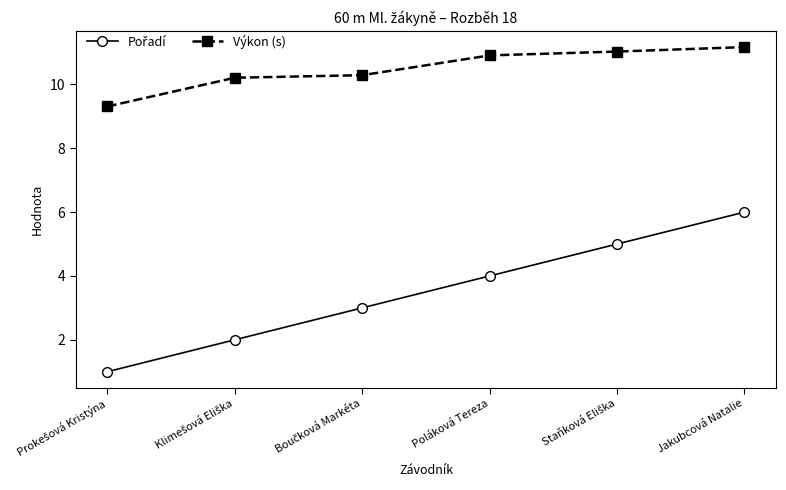

At which category is the sum across all series the highest?

Jakubcová Natalie